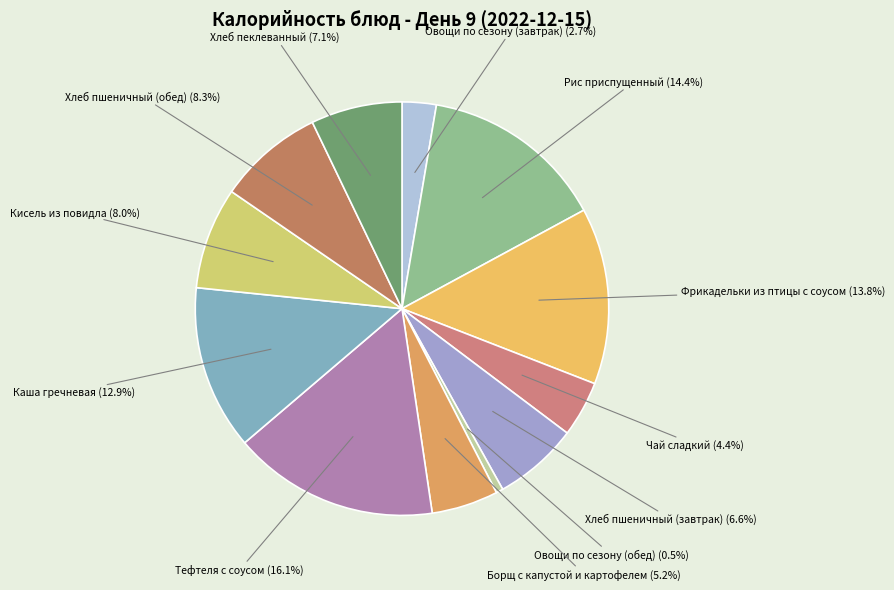

To the nearest percent, what is the average slice percentage?

8%